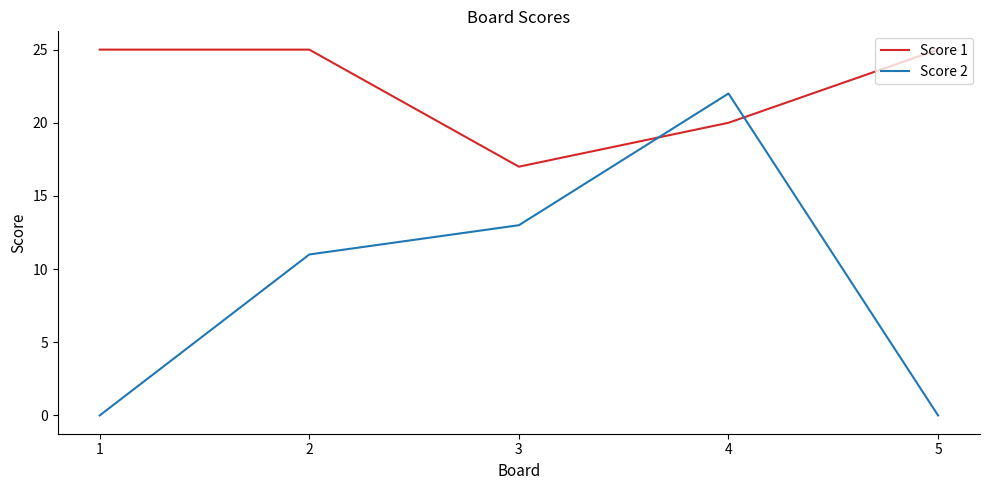

Where do Score 1 and Score 2 first cross each other?

3 and 4